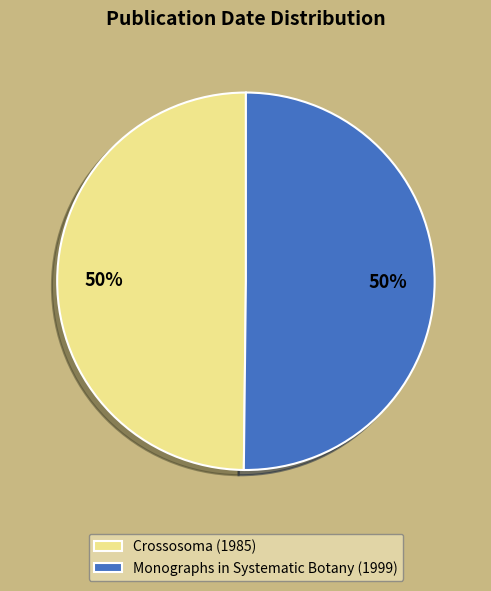

To the nearest percent, what percentage of the pie is Crossosoma (1985)?

50%